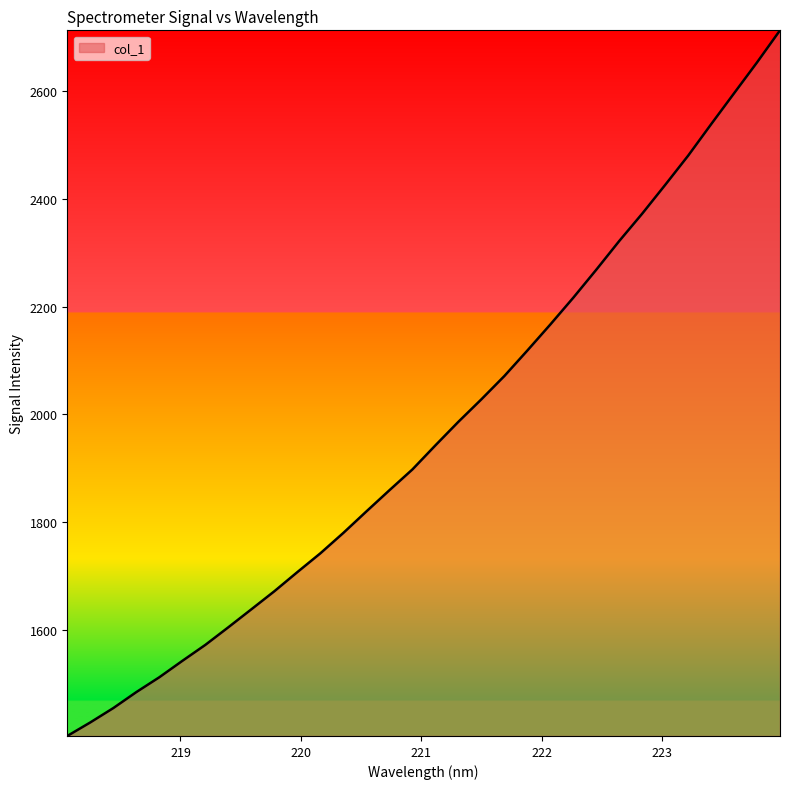

What is the difference between the maximum and minimum values?

1310.9